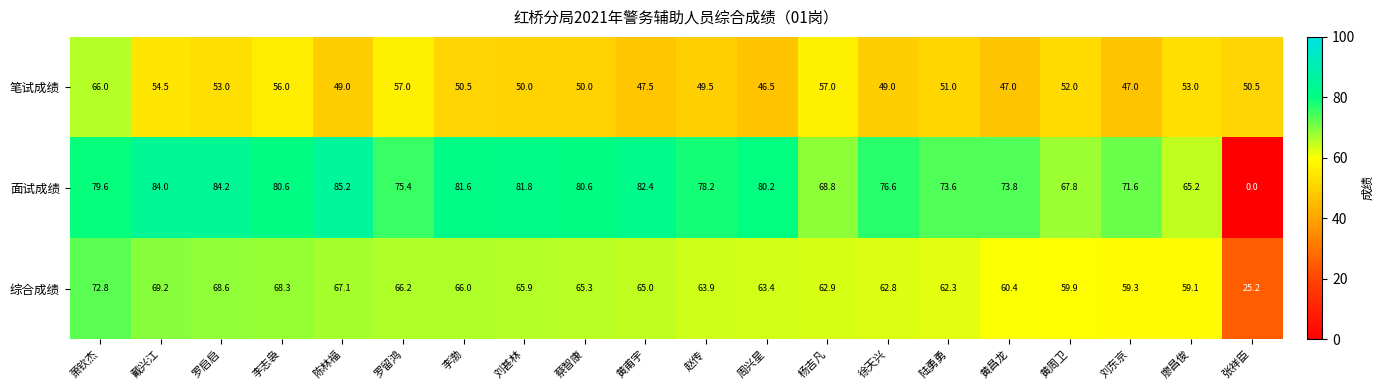

Rank the series by their maximum value, from highest to lowest.

面试成绩, 综合成绩, 笔试成绩